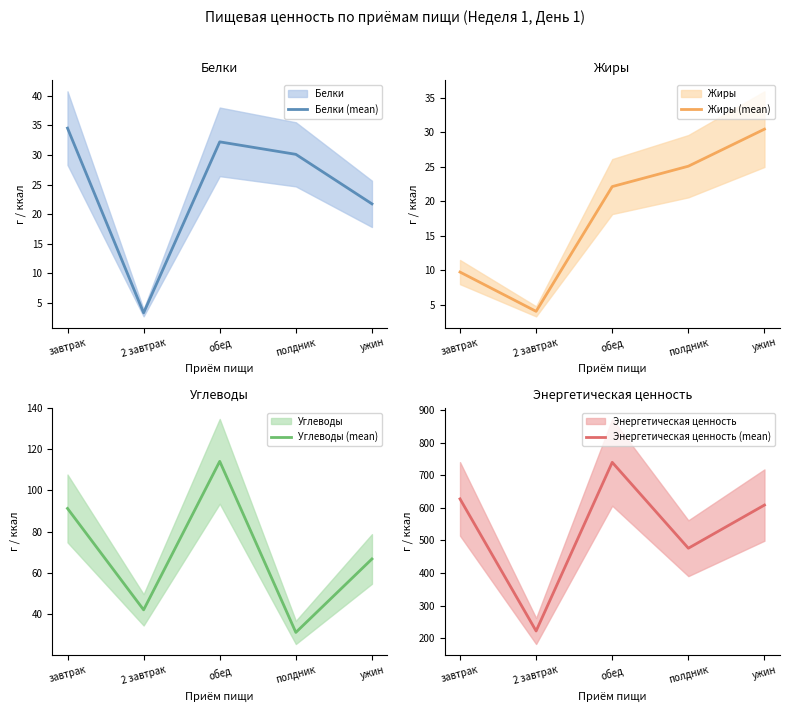

At which label does Белки (mean) first exceed 30?

завтрак